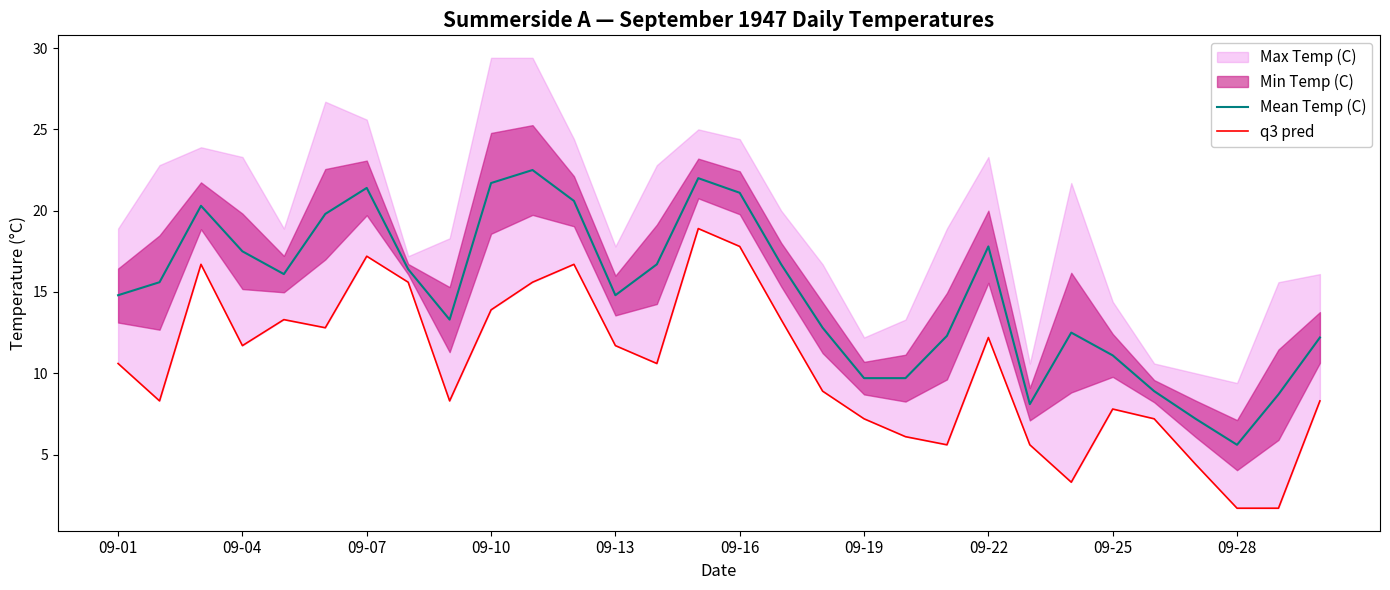

What is the difference between the maximum and minimum values in the Mean Temp (C) series?

16.9